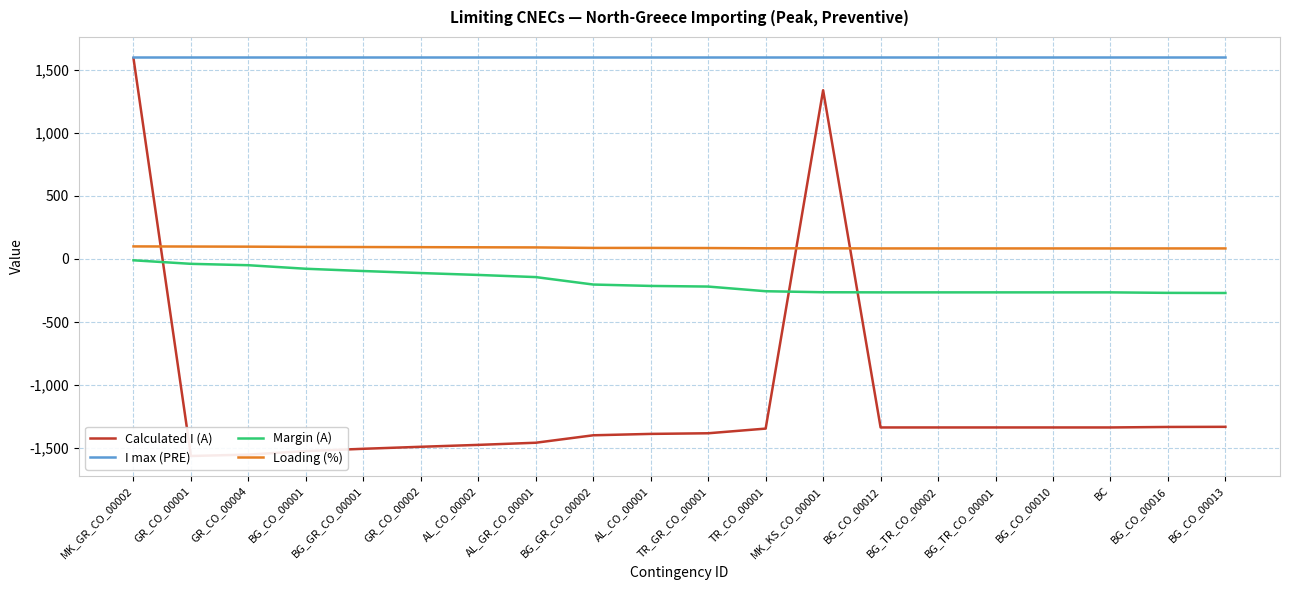

The value of Margin (A) at MK_GR_CO_00002 is -16. True or false?

False